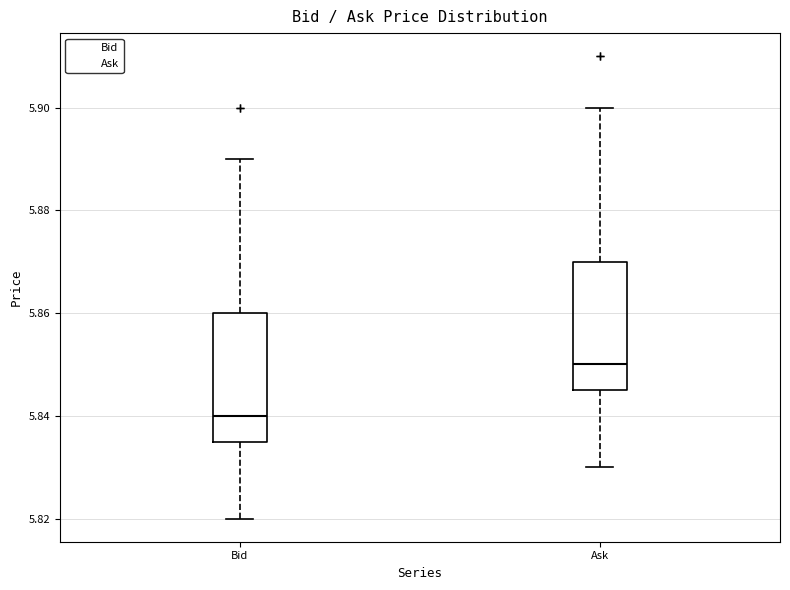

Reading left to right, read every box against the y-axis: the position of its median line, the range the box covers, and the ends of its whiskers. The values are not printed on the chart, so give them approximately, as read against the axis.

Bid: median 5.840, box 5.836 to 5.860, whiskers 5.820 to 5.890
Ask: median 5.850, box 5.846 to 5.870, whiskers 5.830 to 5.900